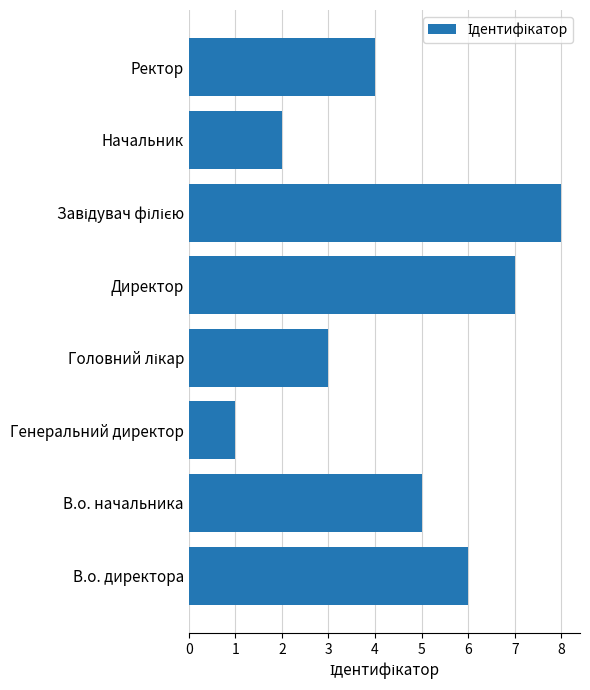

Reading bottom to top, what are all the values shown in this chart?

6	5	1	3	7	8	2	4